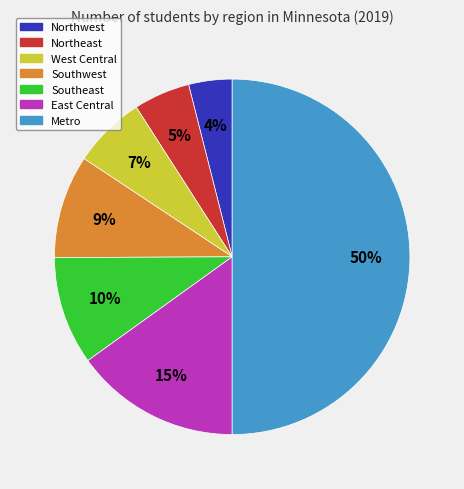

Between Northwest and Northeast, which is larger?

Northeast